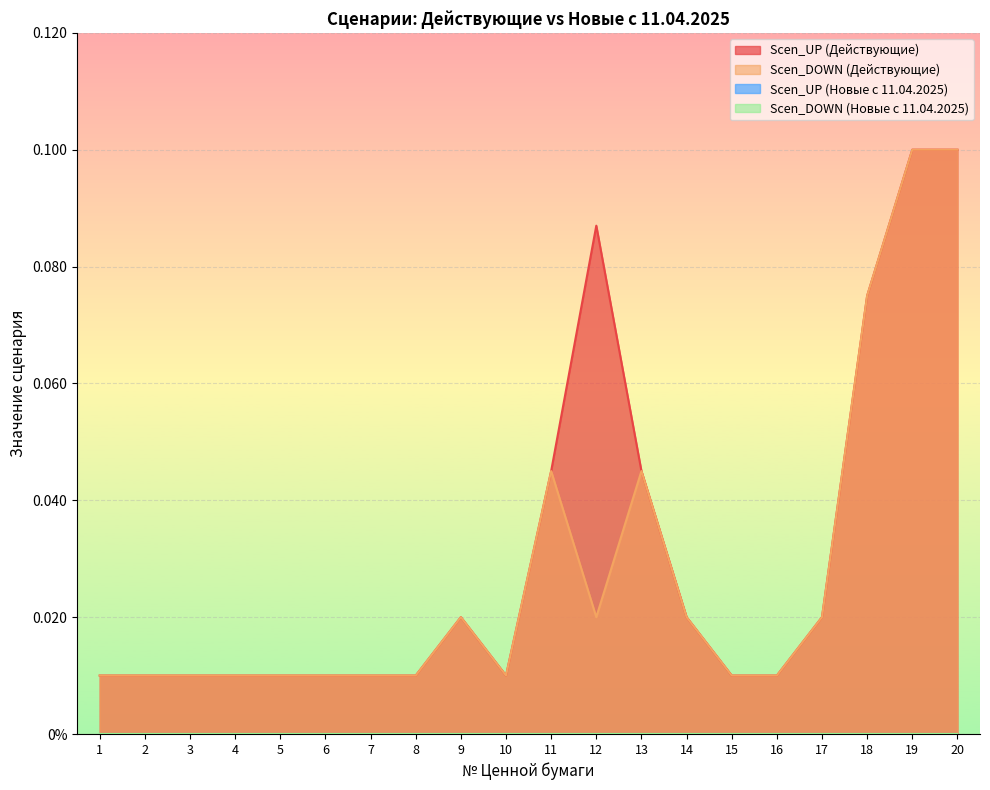

The Scen_DOWN (Действующие) series shows 0.0 at 4. True or false?

False